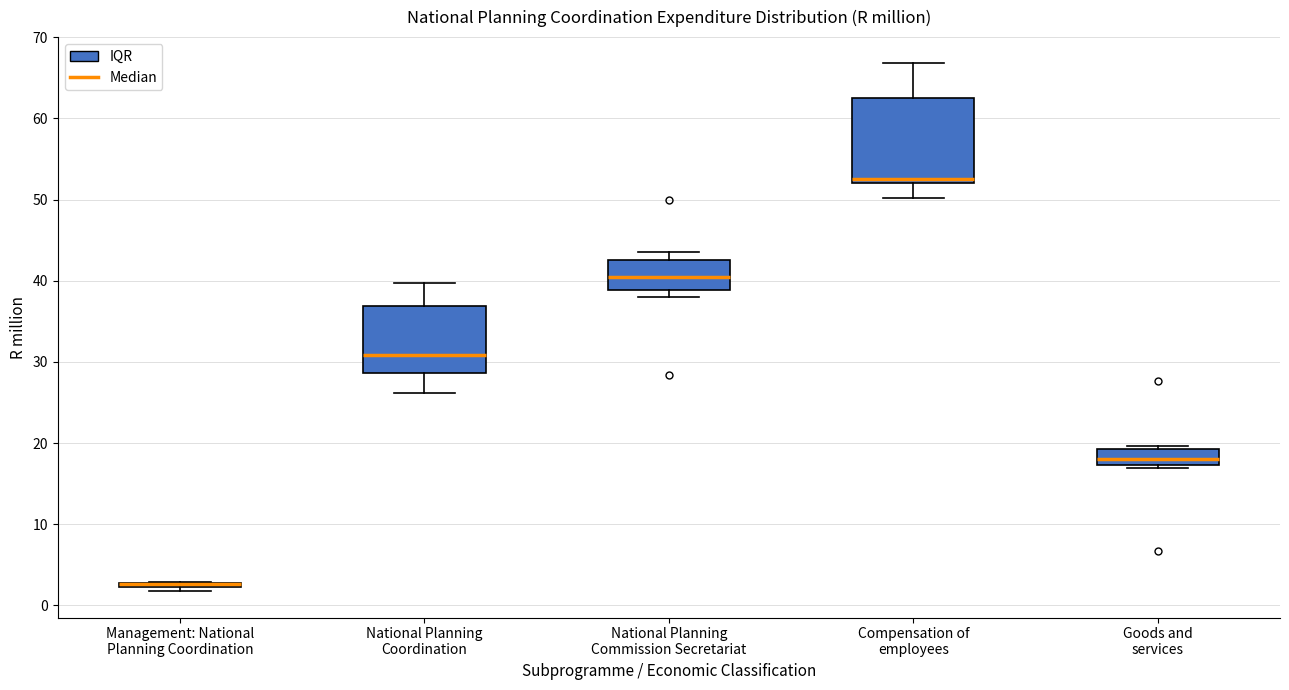

Comparing the boxes themselves (not the whiskers), which one is the tallest?

Compensation of employees